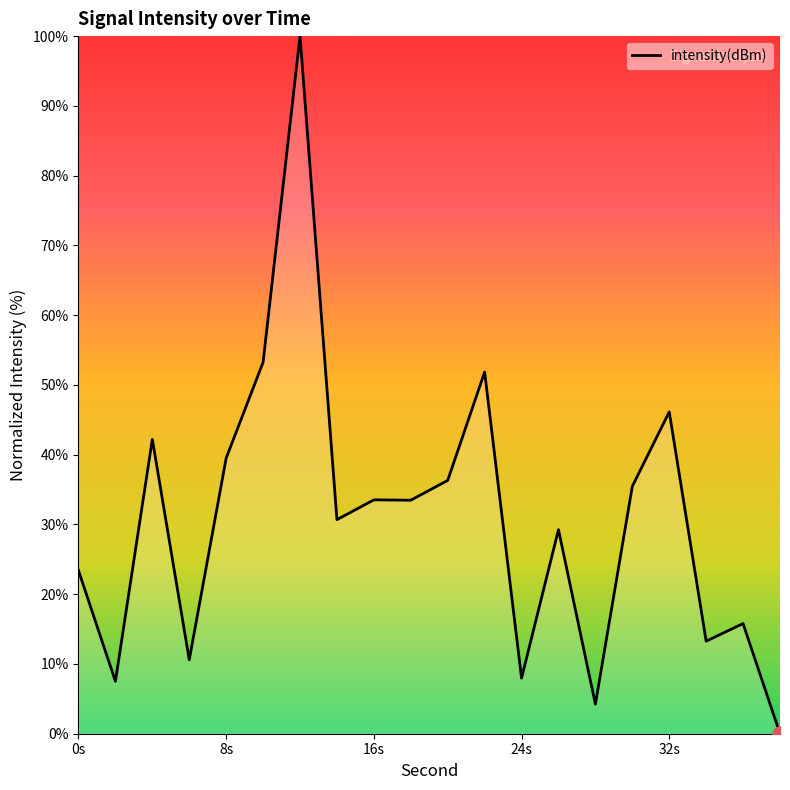

What is the maximum value shown in the chart?

100.0